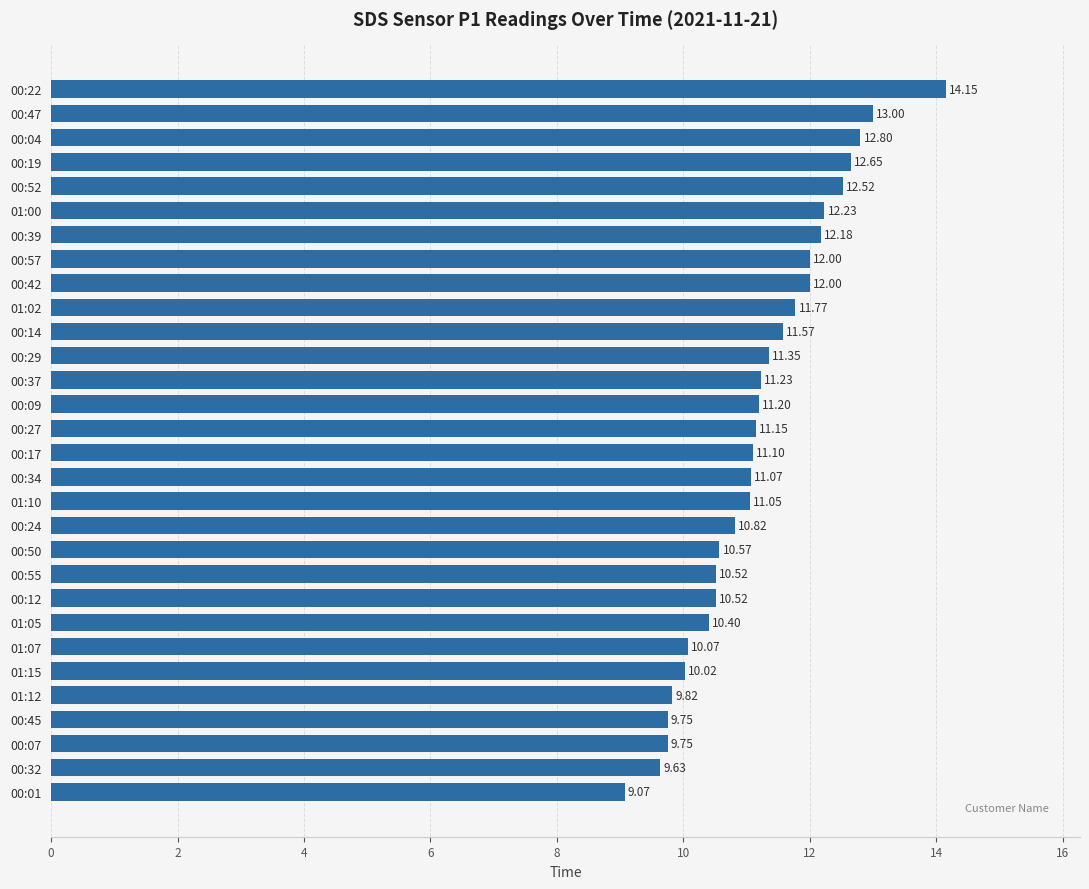

Where is the data nearest to the value 11?

01:10